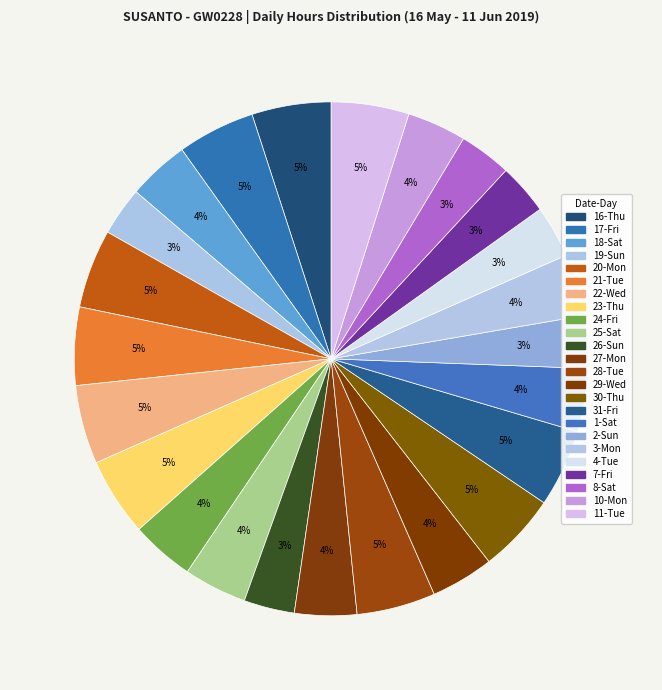

How many segments does this pie chart have?

24